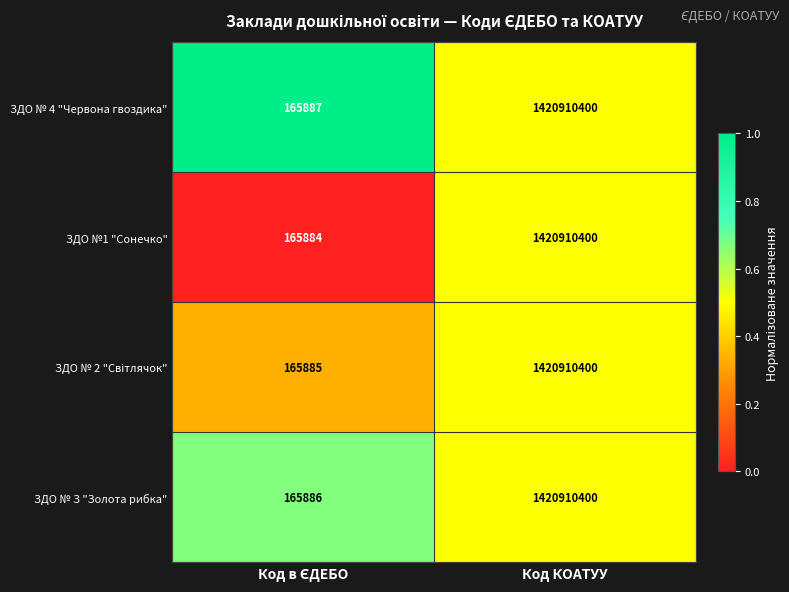

What is the average value of the ЗДО № 4 "Червона гвоздика" series?

710538144